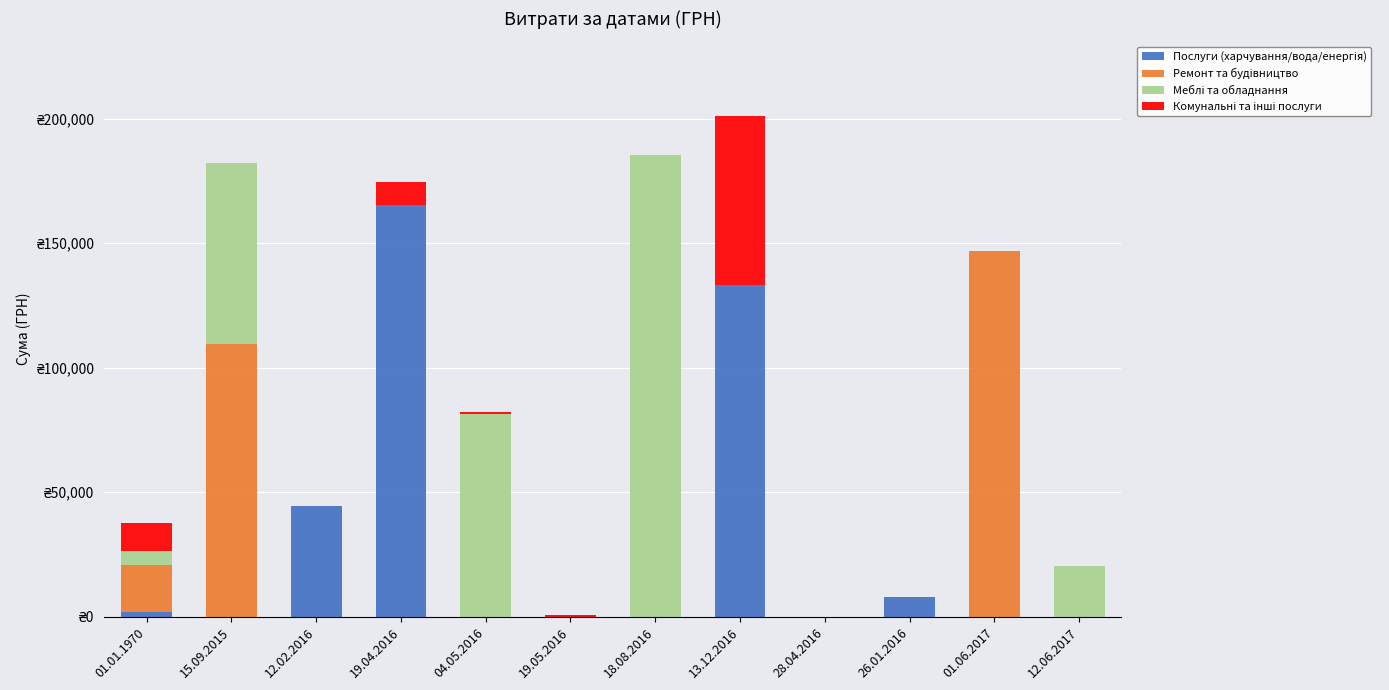

Which series has the largest total across all categories?

Меблі та обладнання